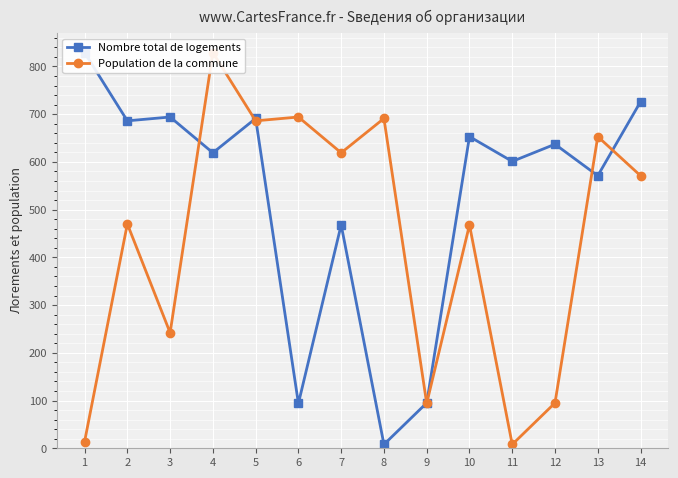

True or false: Population de la commune has more than 0 interior local peaks.

True